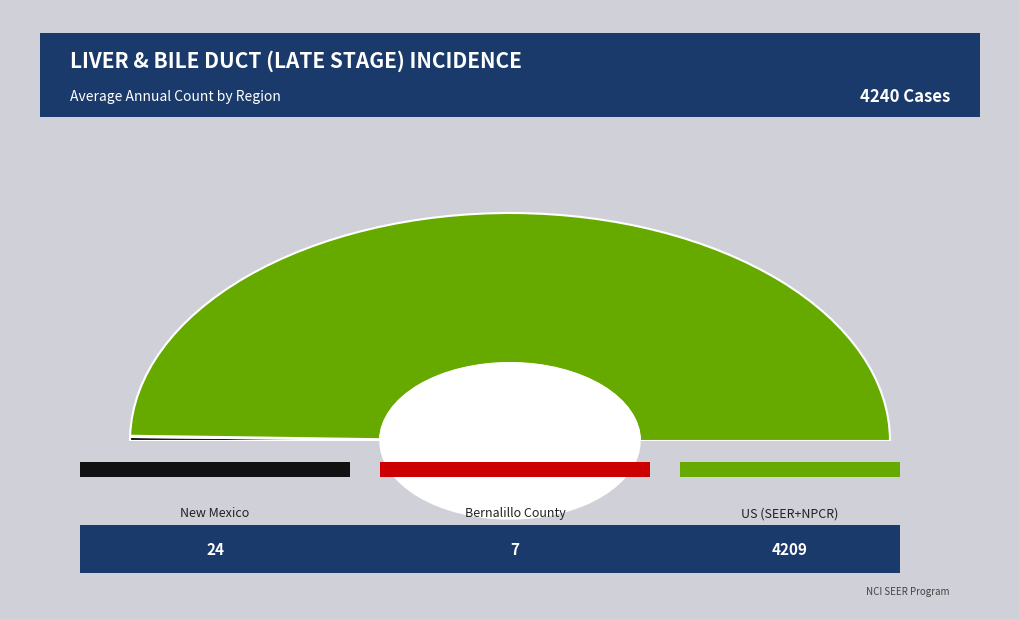

To the nearest percent, what is the combined percentage of Bernalillo County and New Mexico?

1%